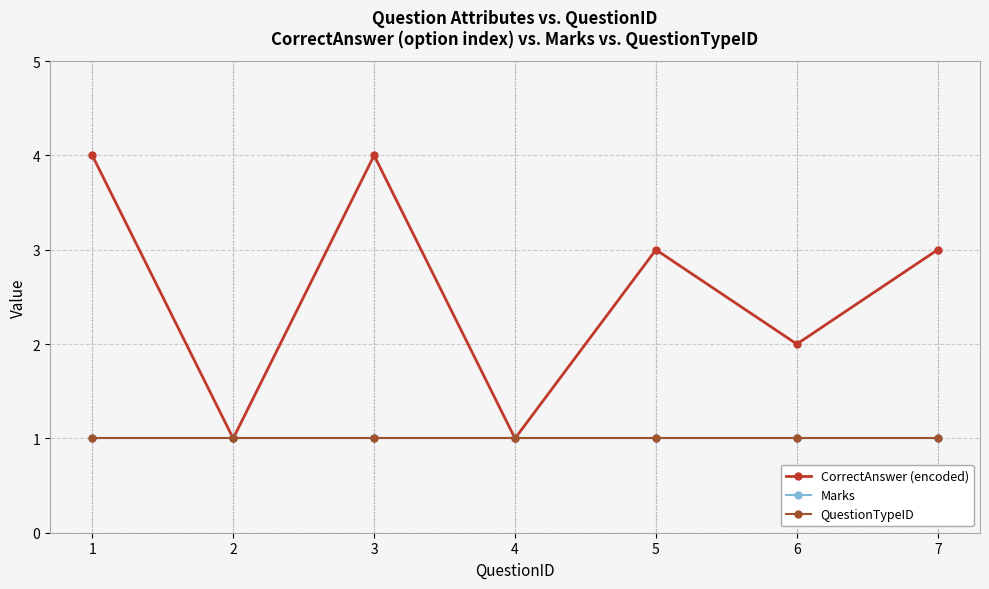

True or false: Marks and QuestionTypeID intersect in this chart.

False